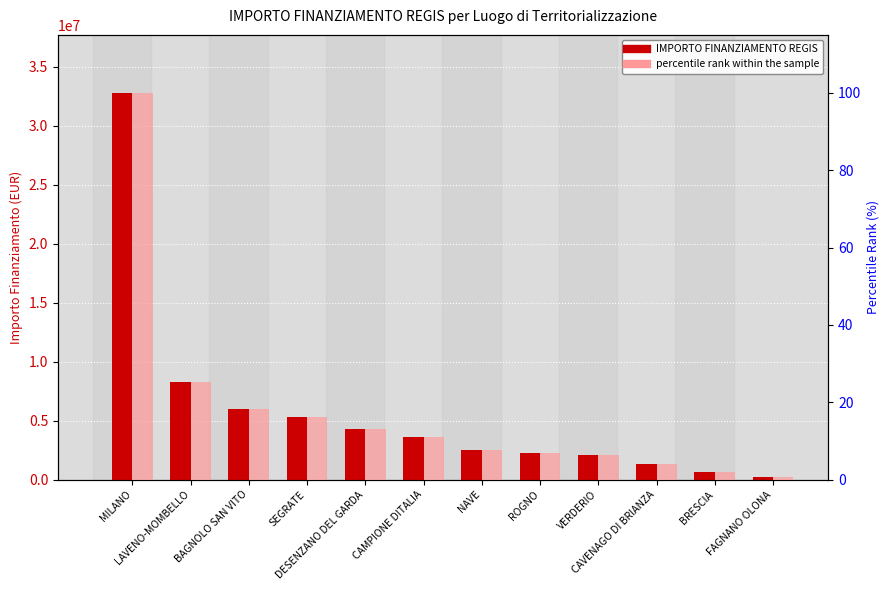

What is the minimum value for IMPORTO FINANZIAMENTO REGIS?

242185.5